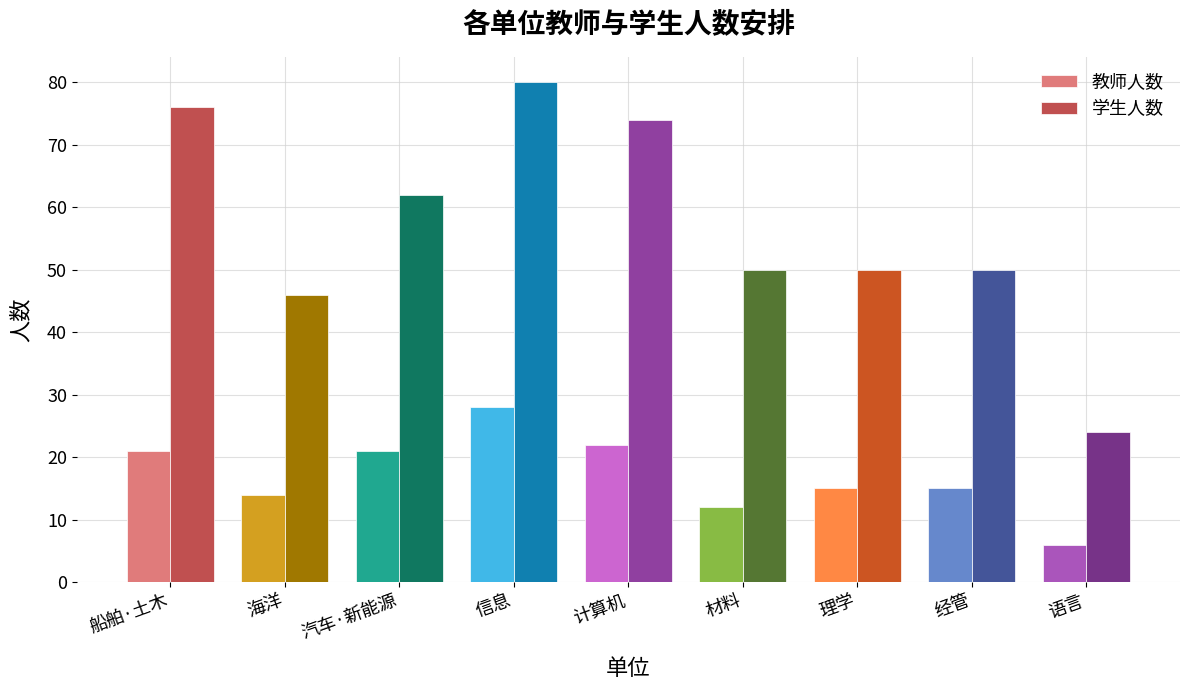

What is the approximate value of 学生人数 at 信息?

80